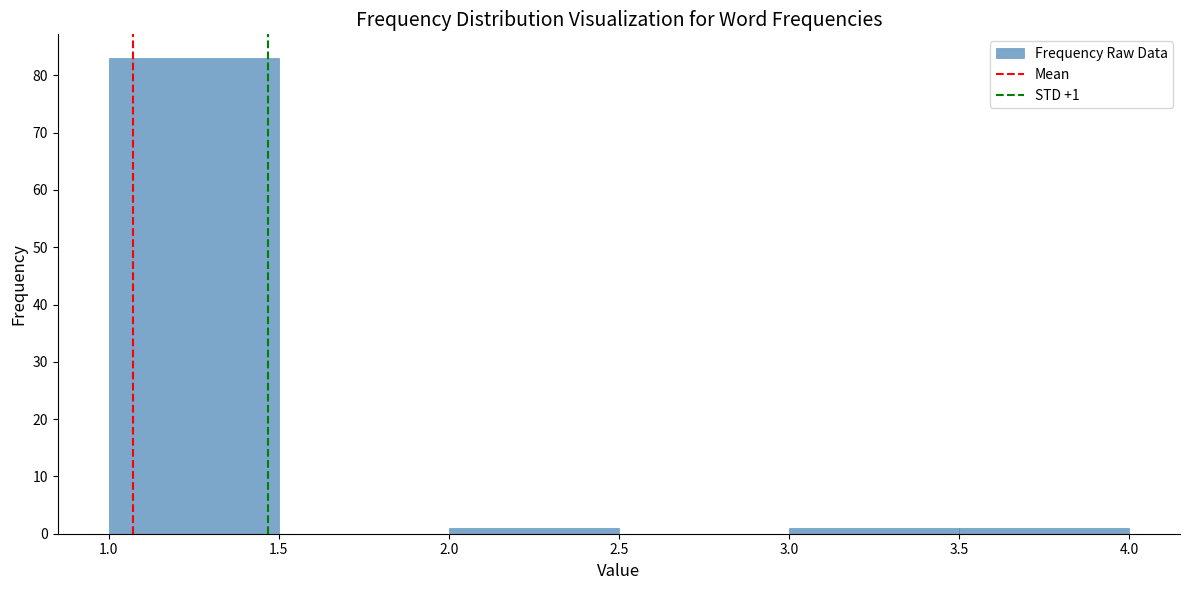

Which range on the x-axis has the tallest bar?

1.0 to 1.5